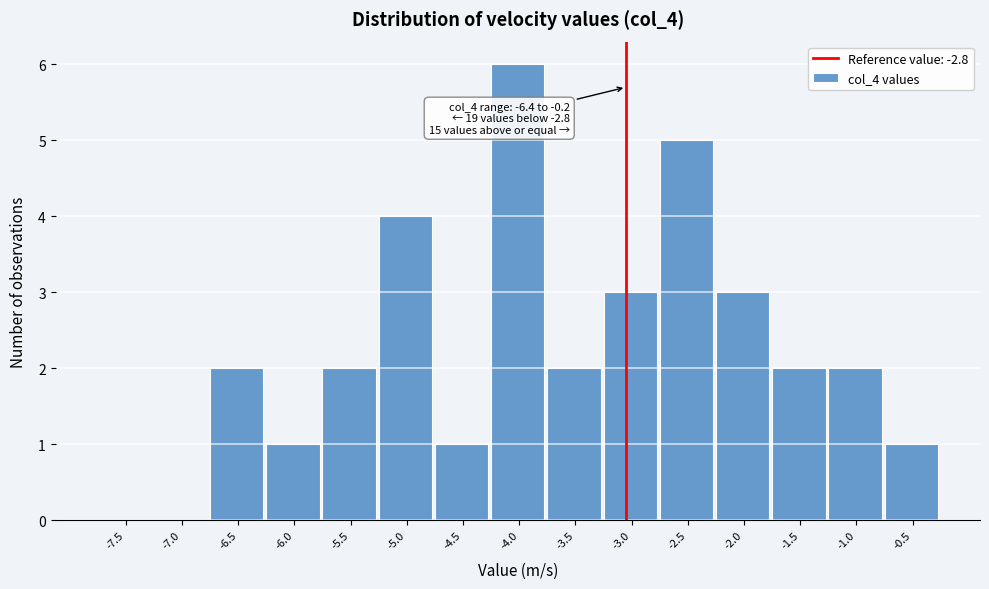

Reading right to left, extract all data points from this chart.

-0.5=1	-1.0=2	-1.5=2	-2.0=3	-2.5=5	-3.0=3	-3.5=2	-4.0=6	-4.5=1	-5.0=4	-5.5=2	-6.0=1	-6.5=2	-7.0=0	-7.5=0